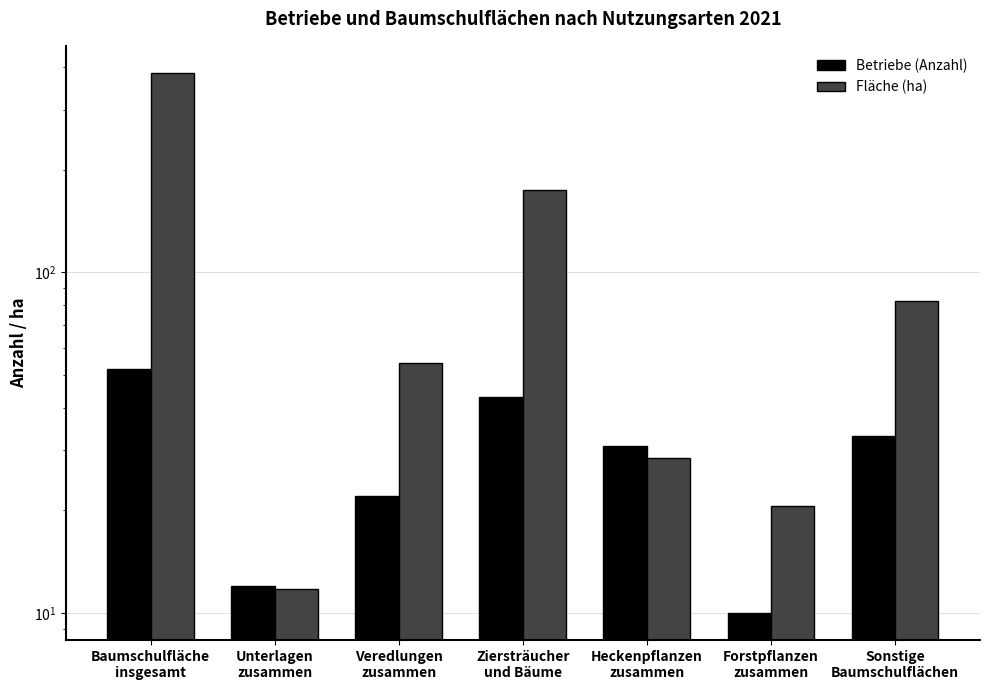

What is the difference between the Betriebe (Anzahl) values at Baumschulfläche
insgesamt and Forstpflanzen
zusammen?

42.0